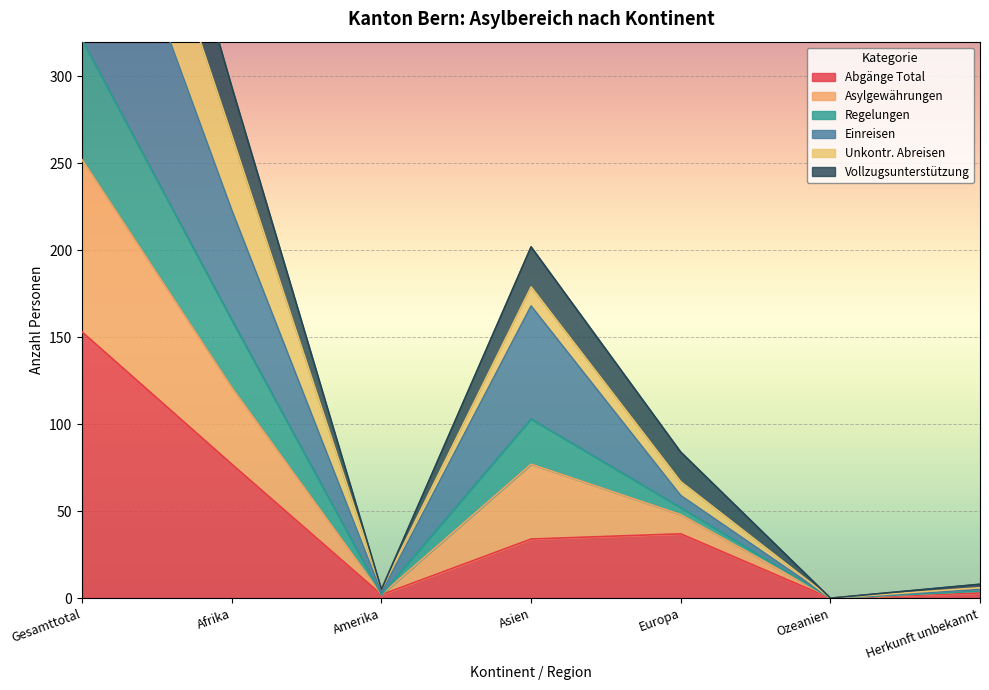

What is the sum of all Abgänge Total values?

306